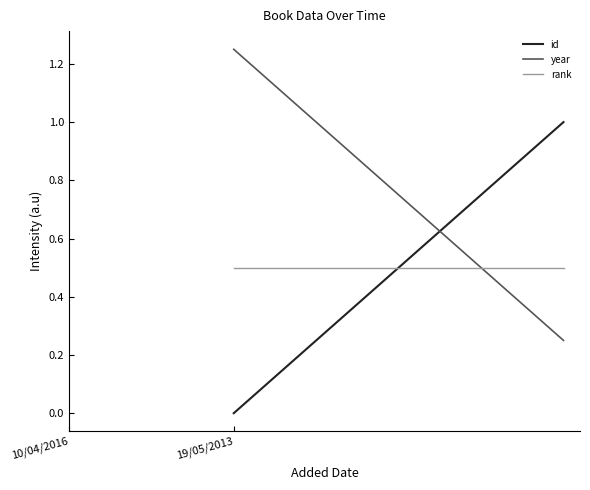

What is the highest value of the year series?

1.2